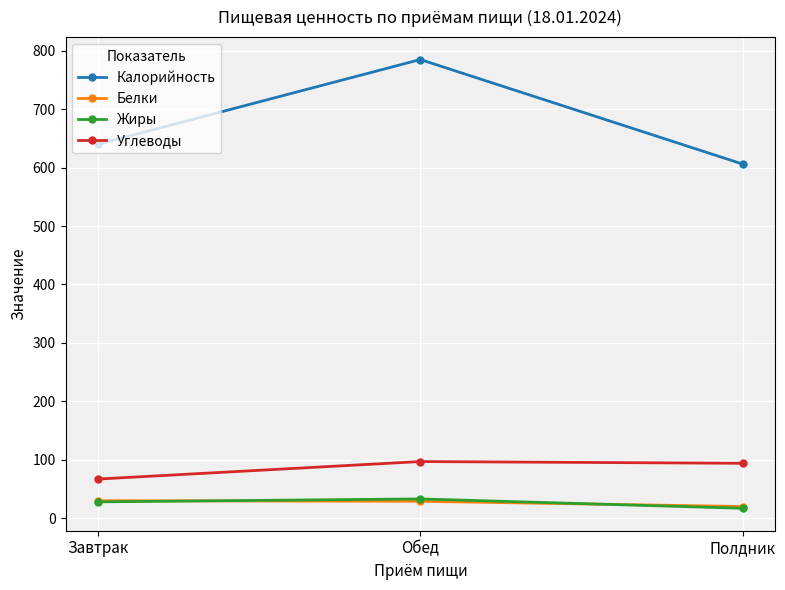

Is the value of Белки at Обед greater than the value of Углеводы at Полдник?

No